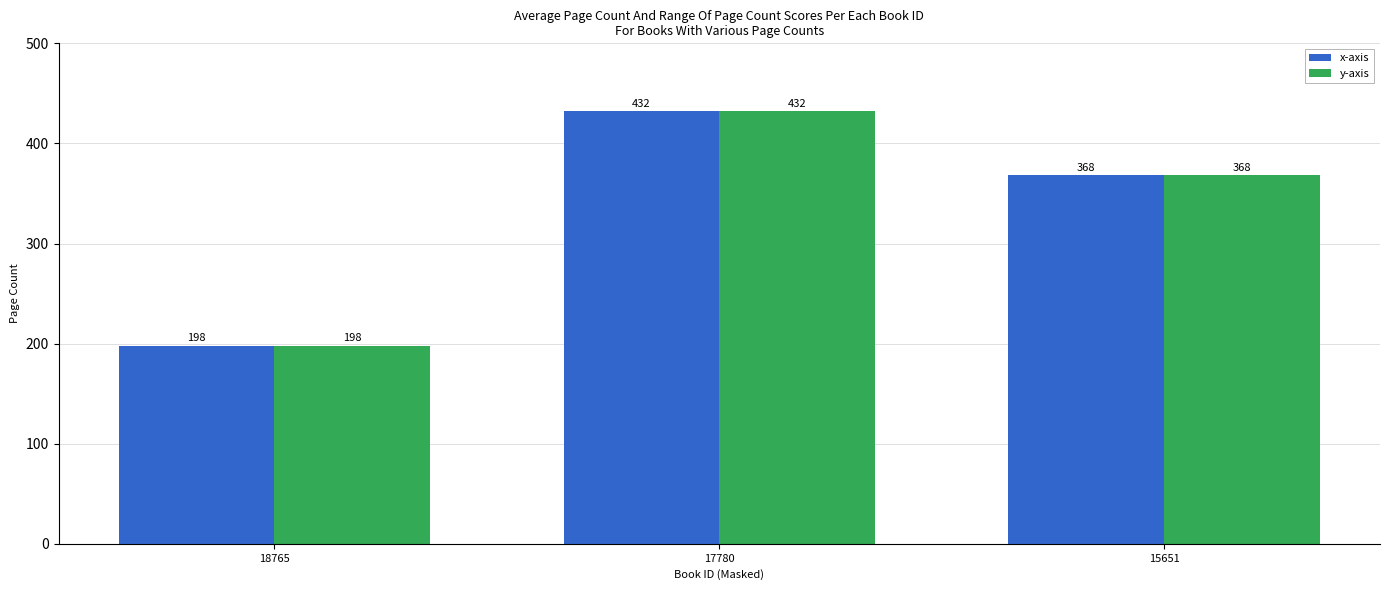

What is the difference between the second highest and minimum values in the y-axis series?

170